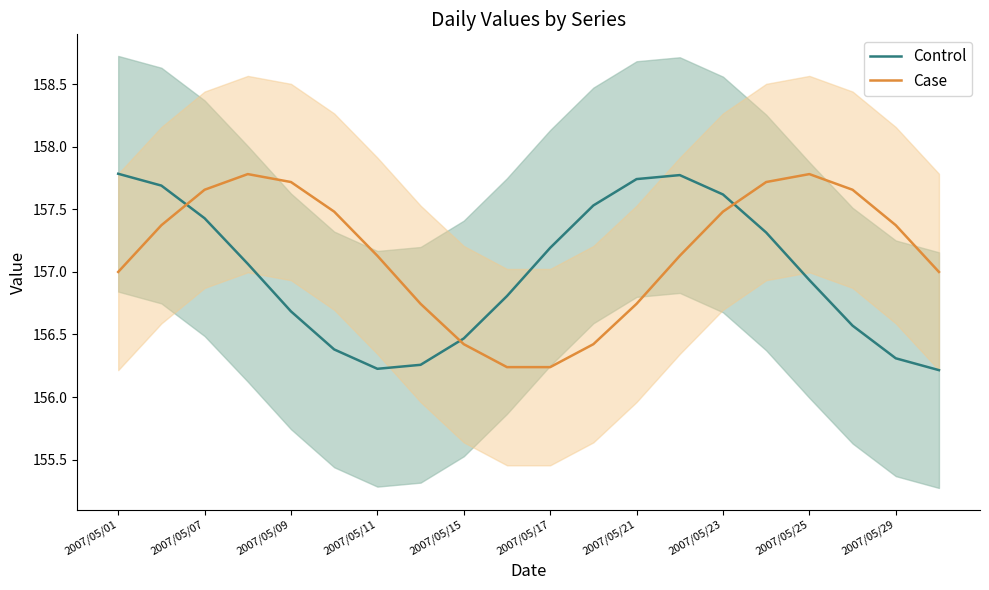

The Control series shows 106.8 at 2007/05/25. True or false?

False